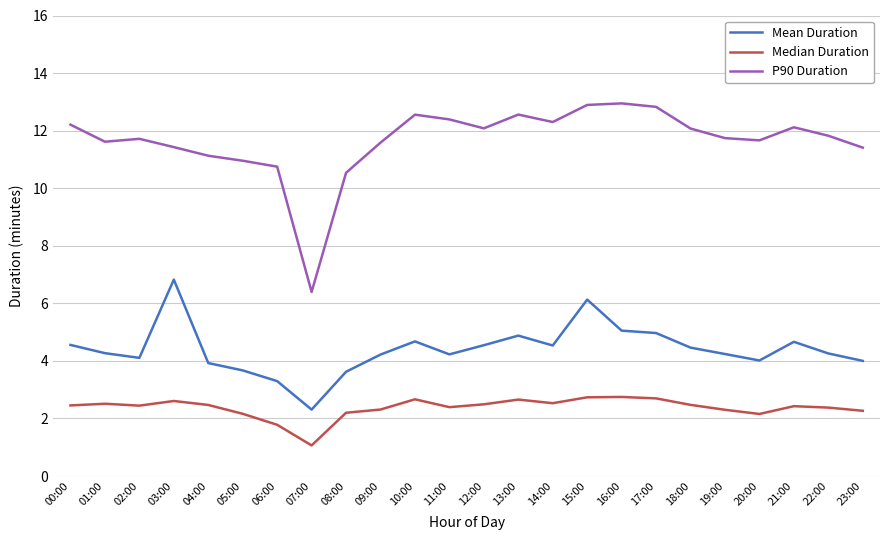

True or false: Median Duration has more than 0 points higher than both neighbors.

True